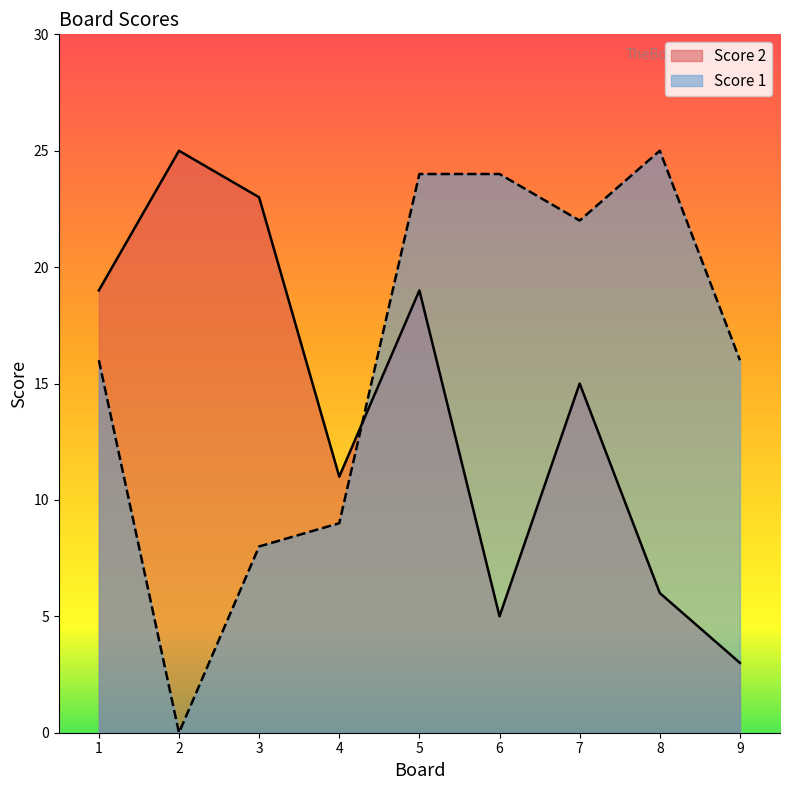

How many series are shown in this chart?

2